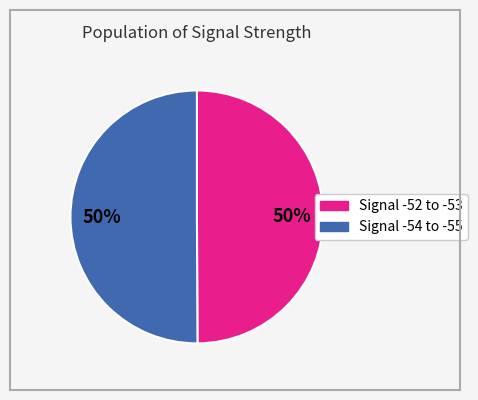

To the nearest percent, what is the average slice percentage?

50%